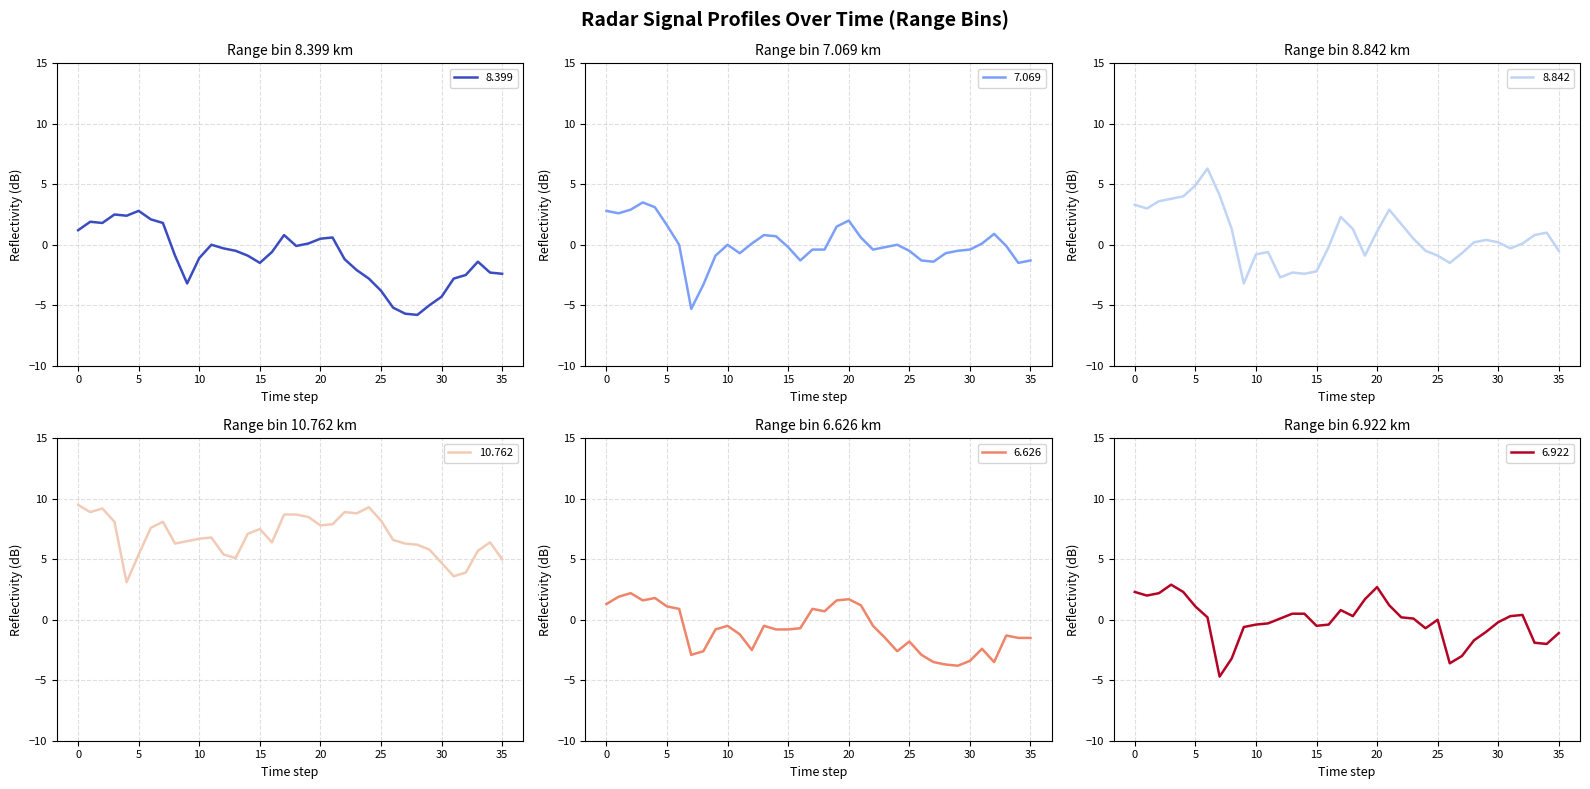

The 10.762 series shows 11.1 at 25. True or false?

False